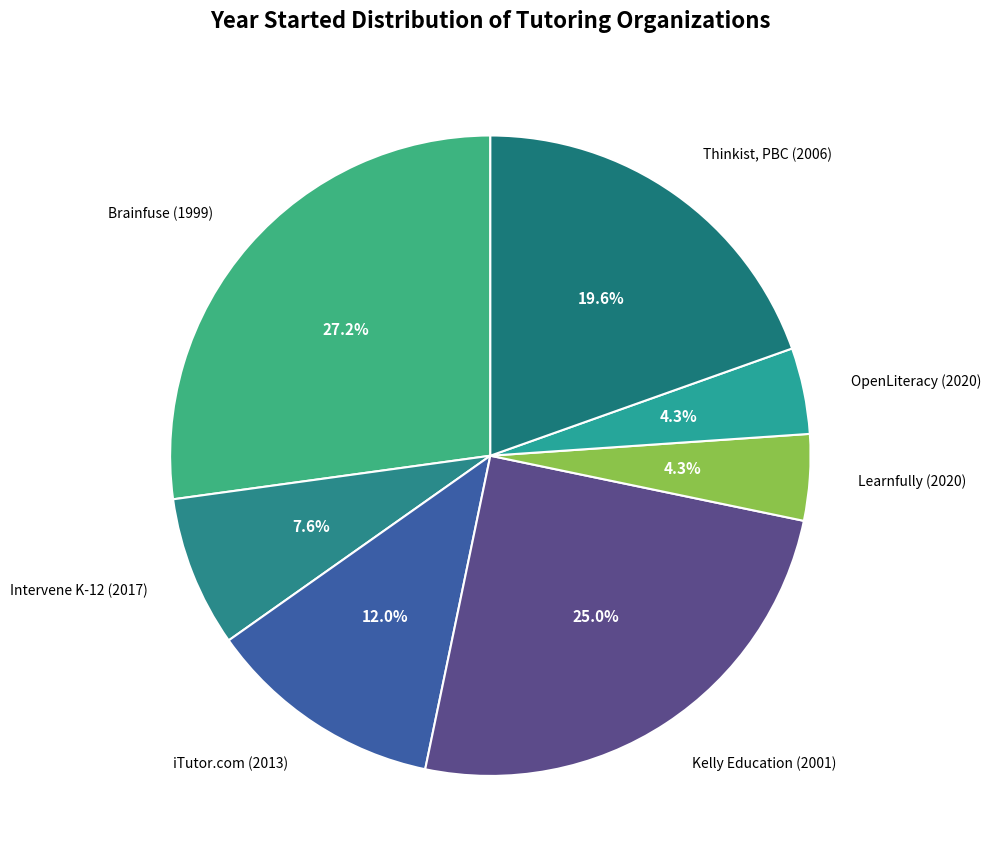

Is it true that iTutor.com (2013) is 23% of the pie?

False